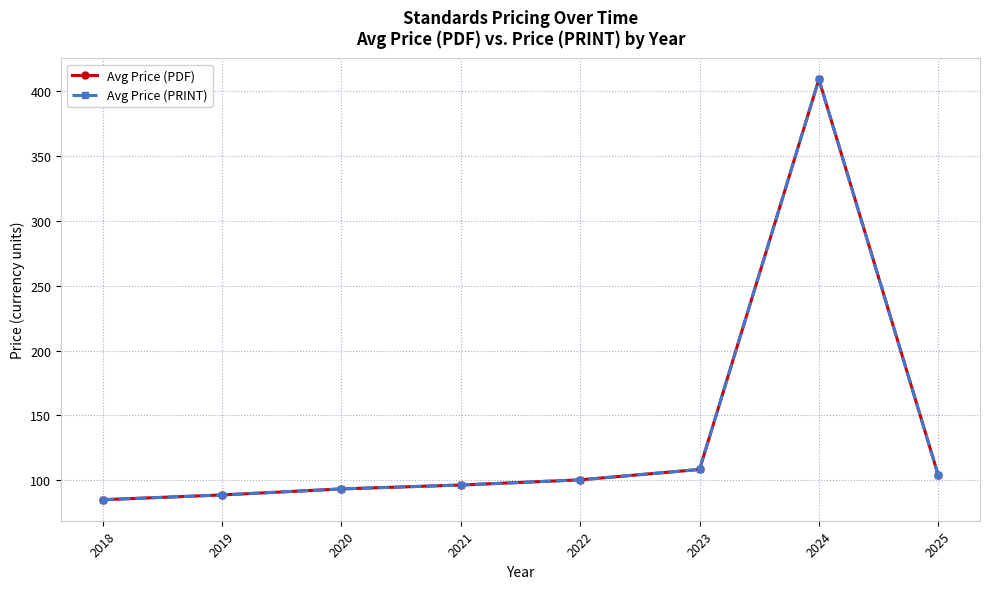

List the labels in order of Avg Price (PRINT) value, smallest first.

2018, 2019, 2020, 2021, 2022, 2025, 2023, 2024